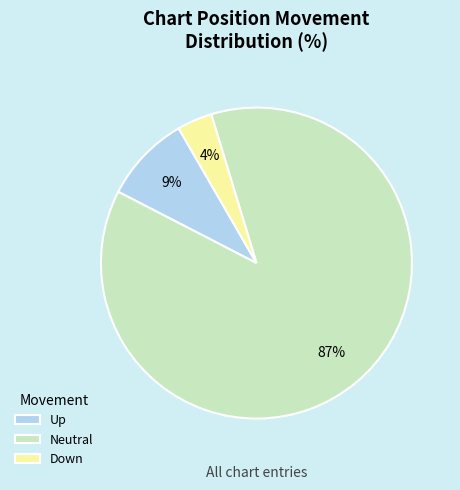

How many slices are in this pie chart?

3